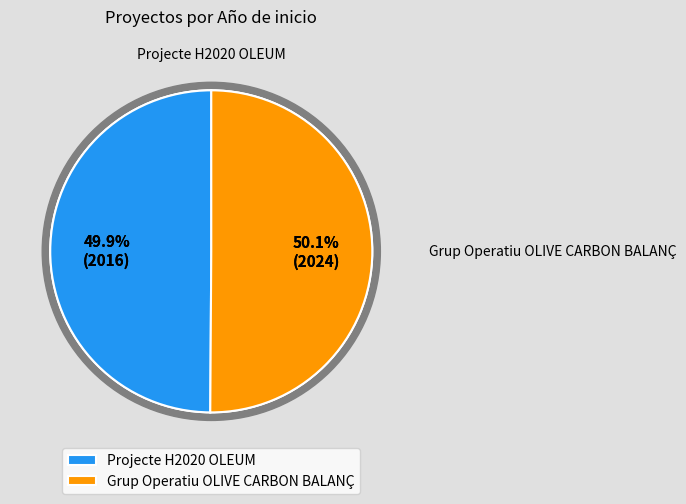

True or false: Projecte H2020 OLEUM accounts for 50% of the total.

True